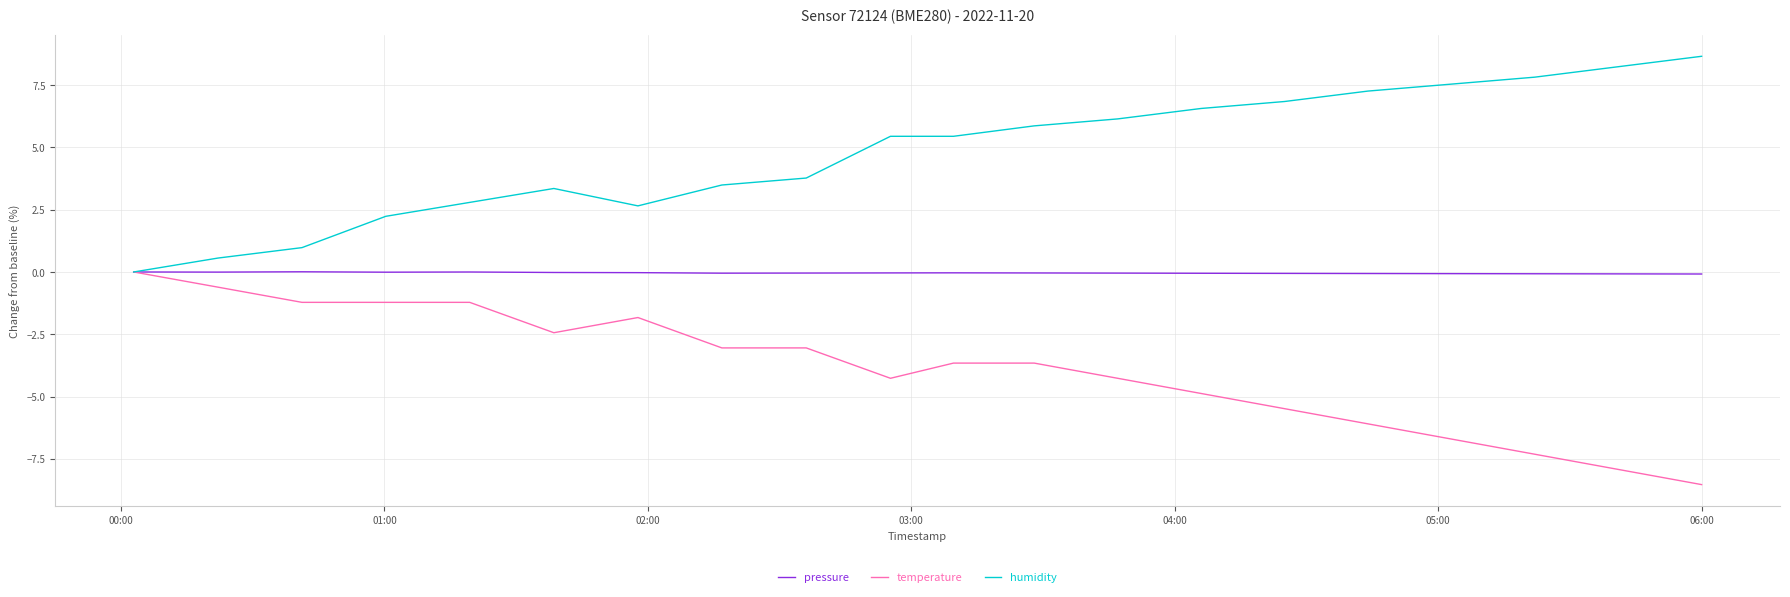

How many values in temperature are below zero?

19